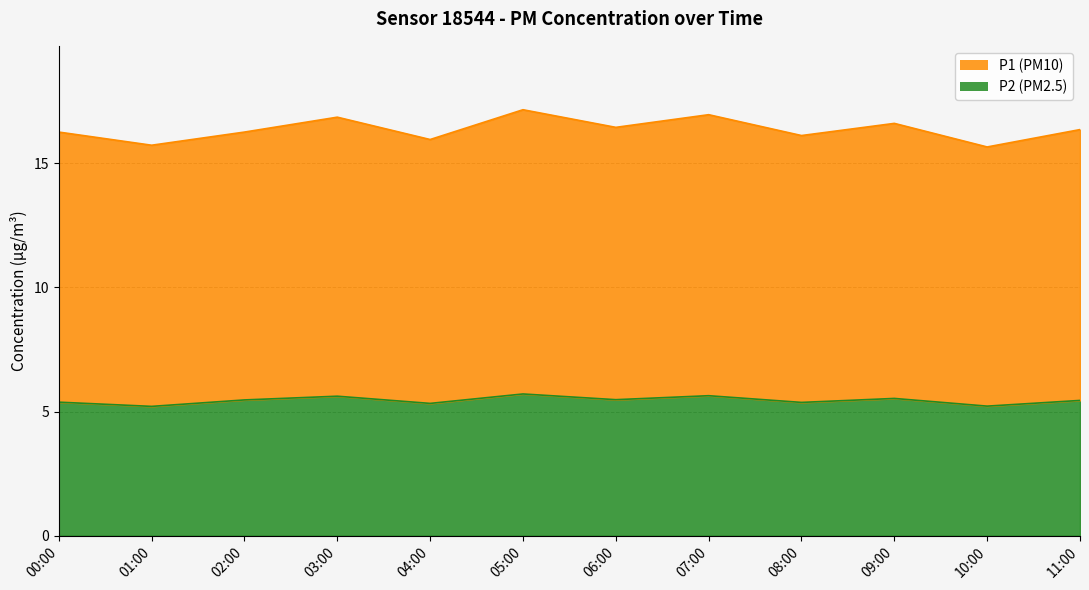

What is the lowest value of the P1 series?

15.7